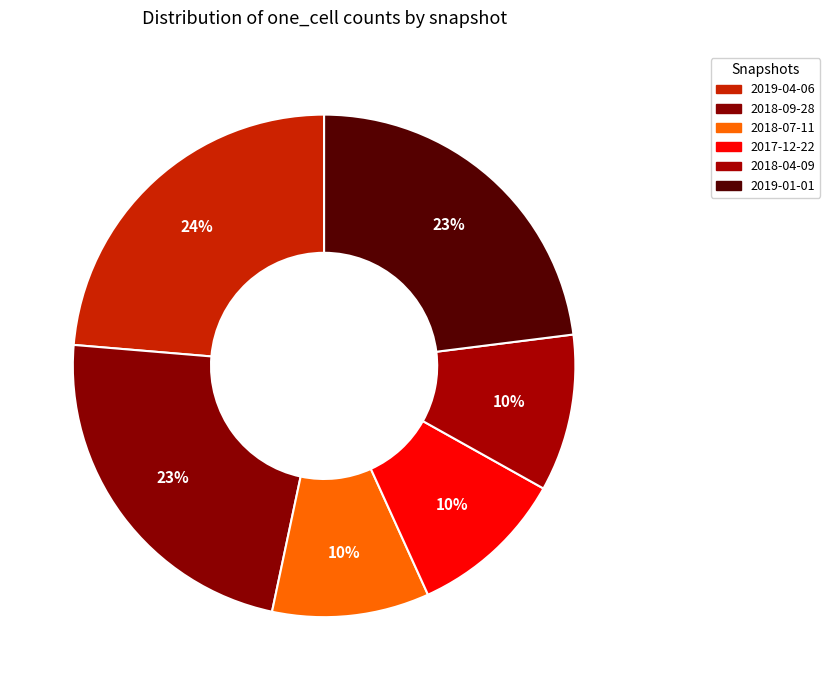

To the nearest percent, what is the difference between the largest and smallest slice percentages?

14%